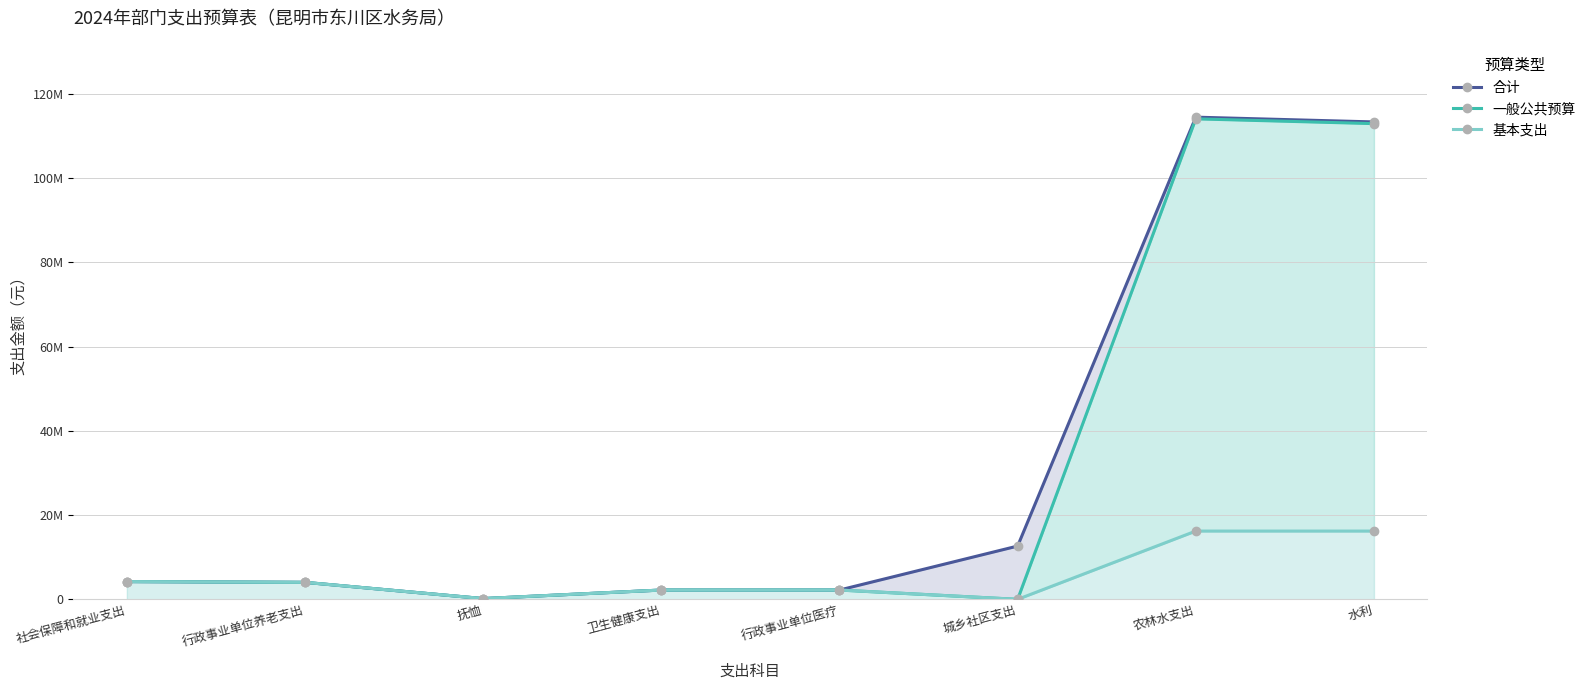

What is the value of the 合计 point at the 1st from the left?

4216826.3